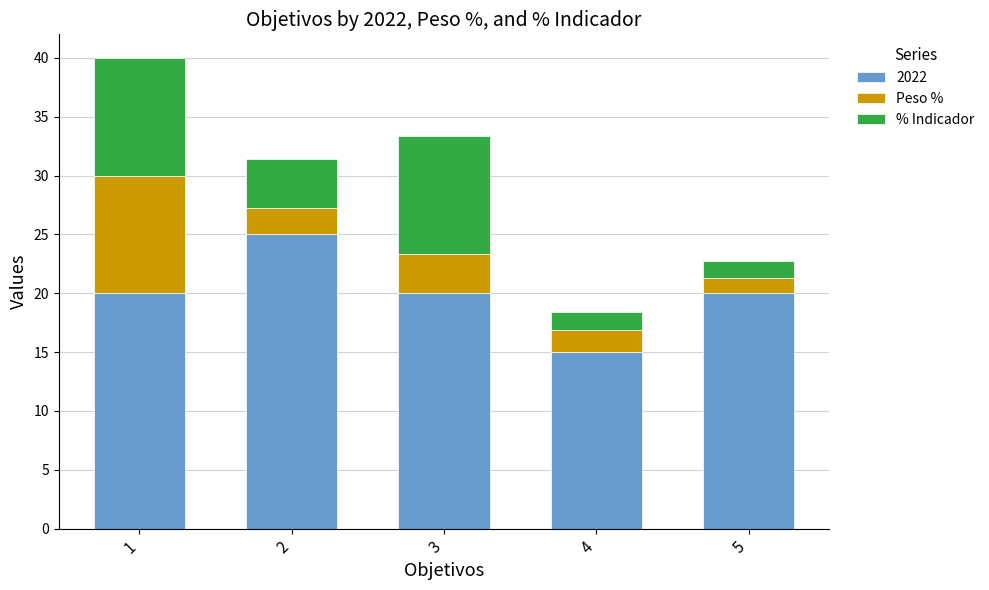

At which label does 2022 reach its minimum?

4